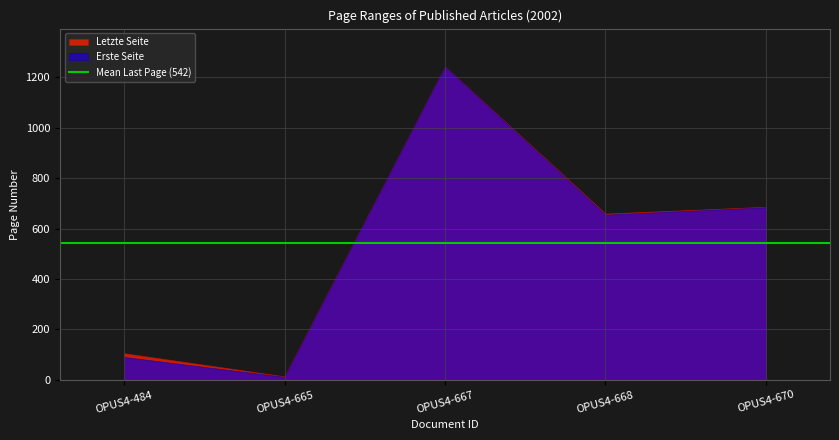

What is the approximate value of Letzte Seite at OPUS4-484?

106